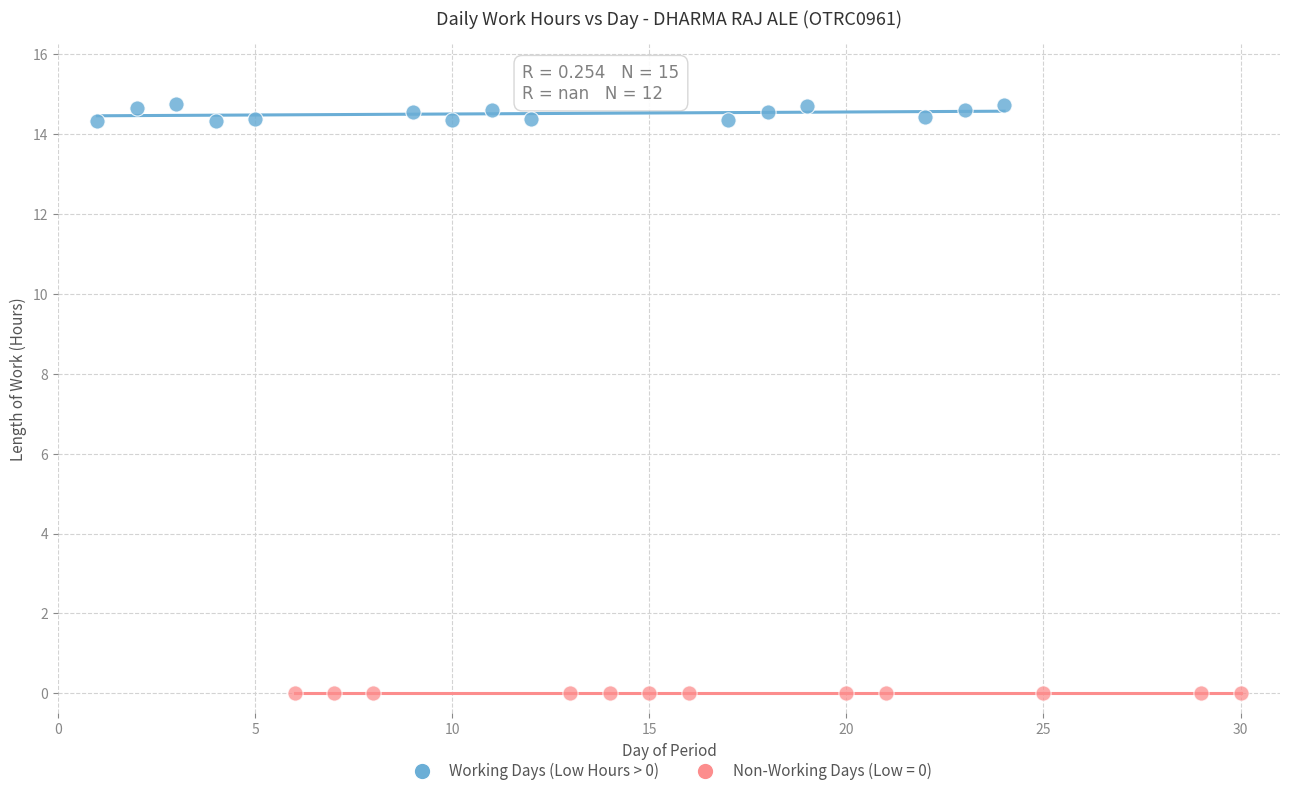

Which series contains the lowest Y value?

Non-Working Days (Low = 0)